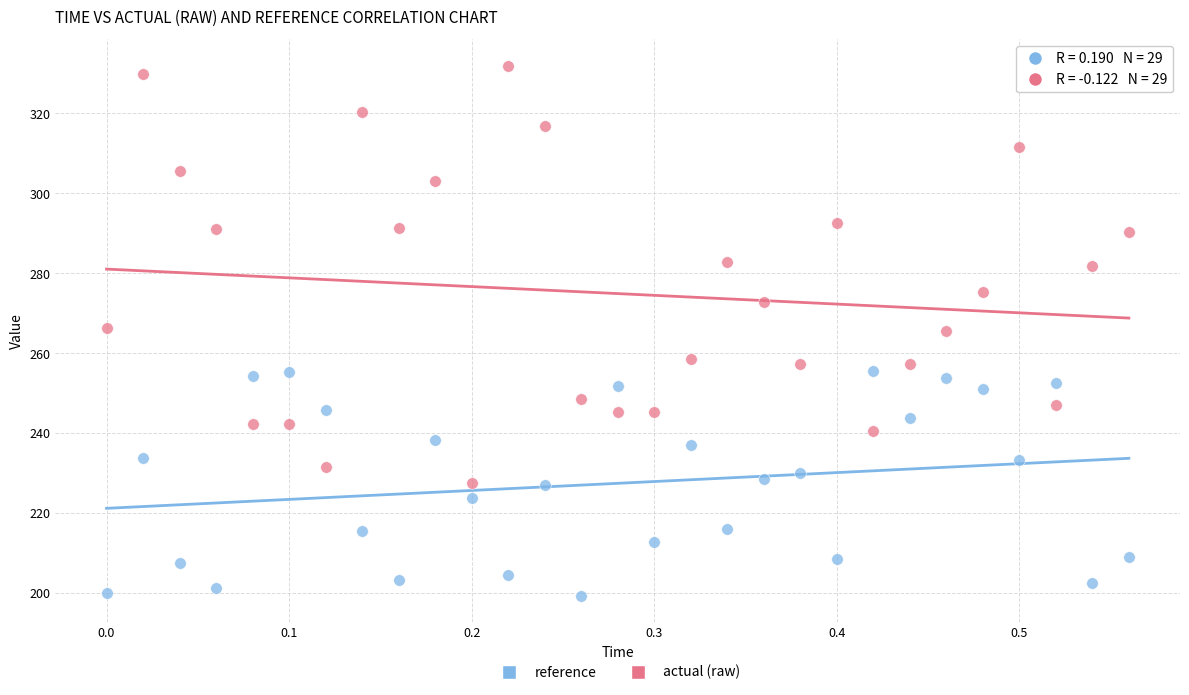

Across all data points, what is the range of Y values (max minus min)?

132.5